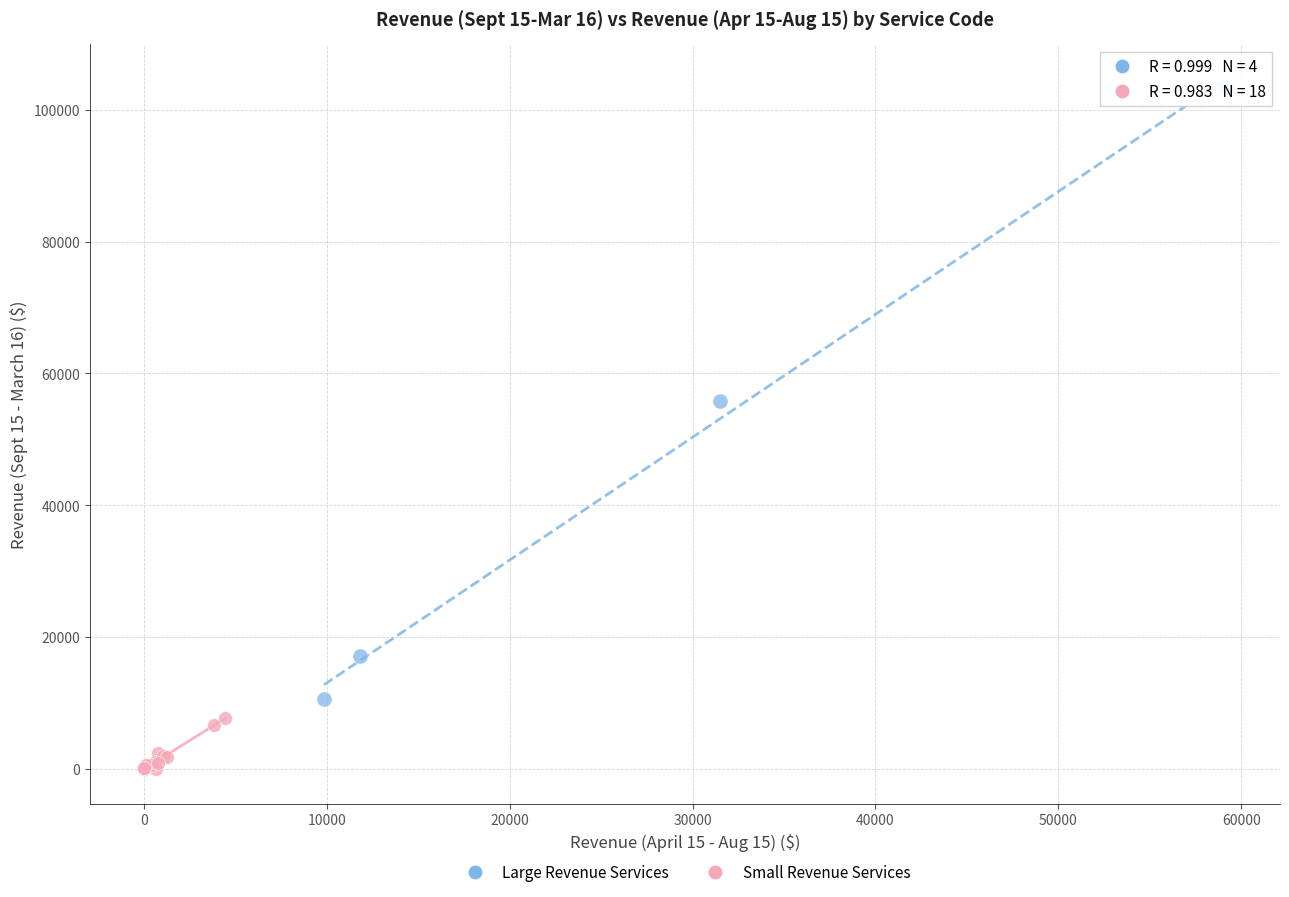

Which series has the largest Y range (max minus min)?

Large Revenue Services